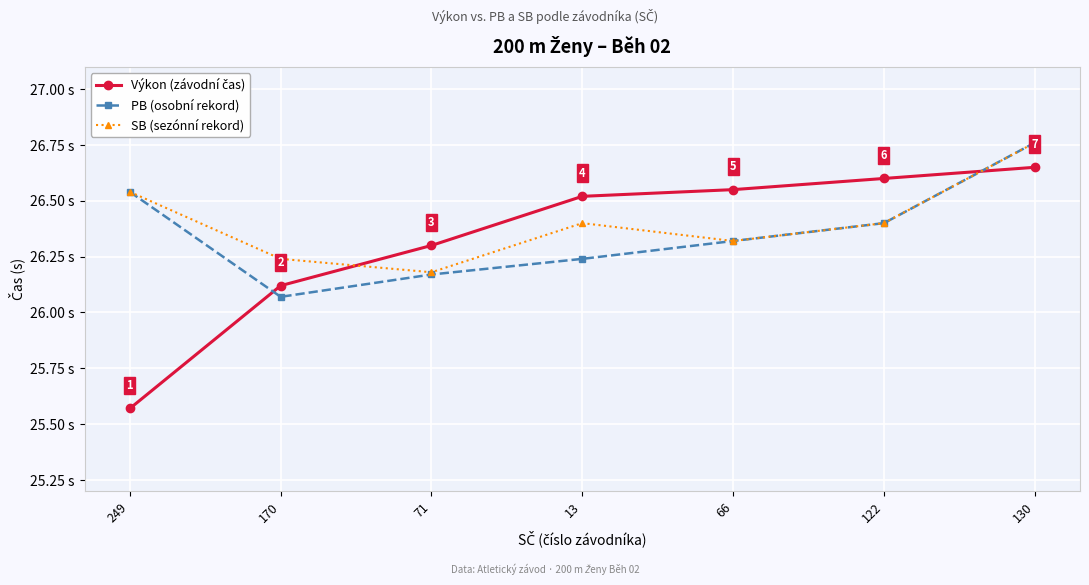

After their last crossing, which series has the higher values: PB (osobní rekord) or Výkon (závodní čas)?

PB (osobní rekord)